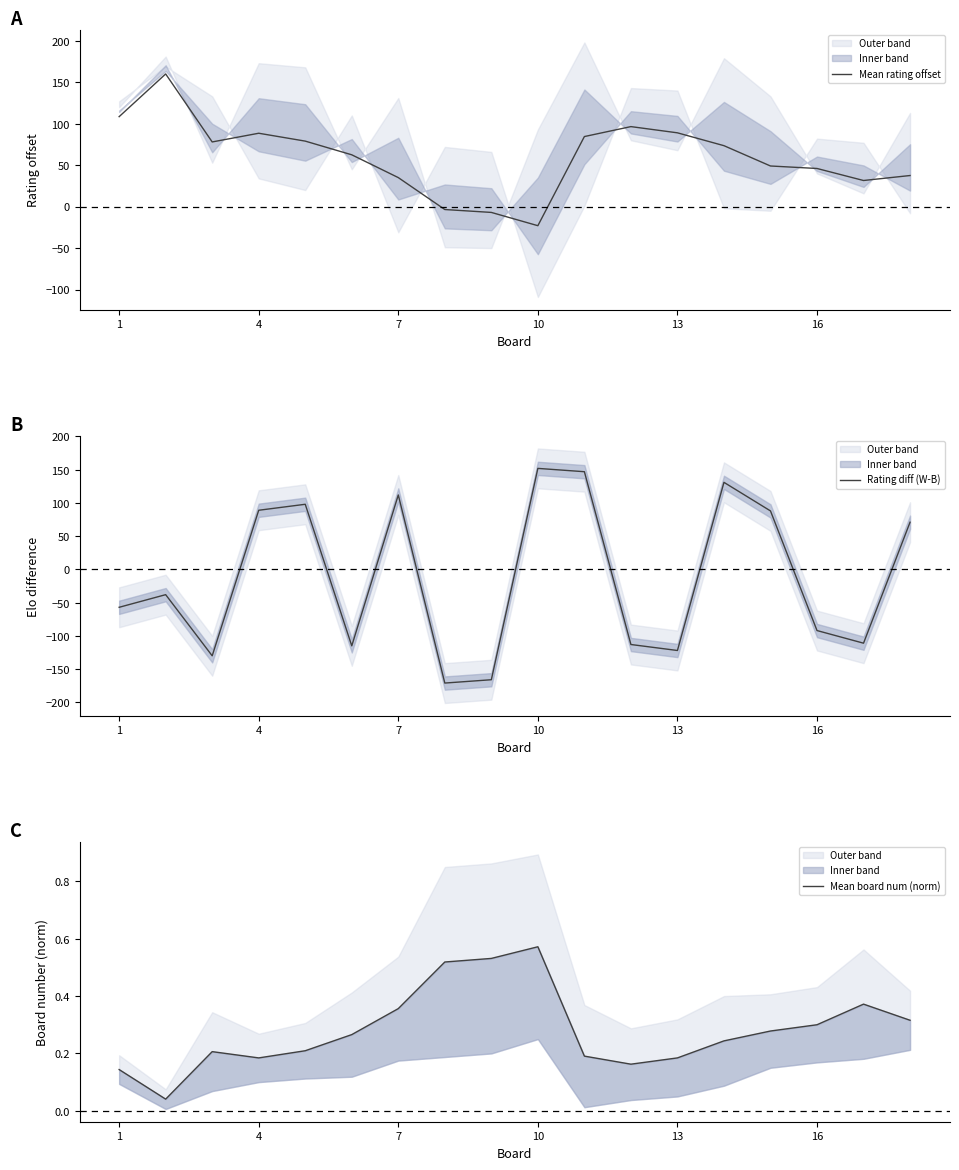

What is the highest value of the Mean rating offset series?

160.0